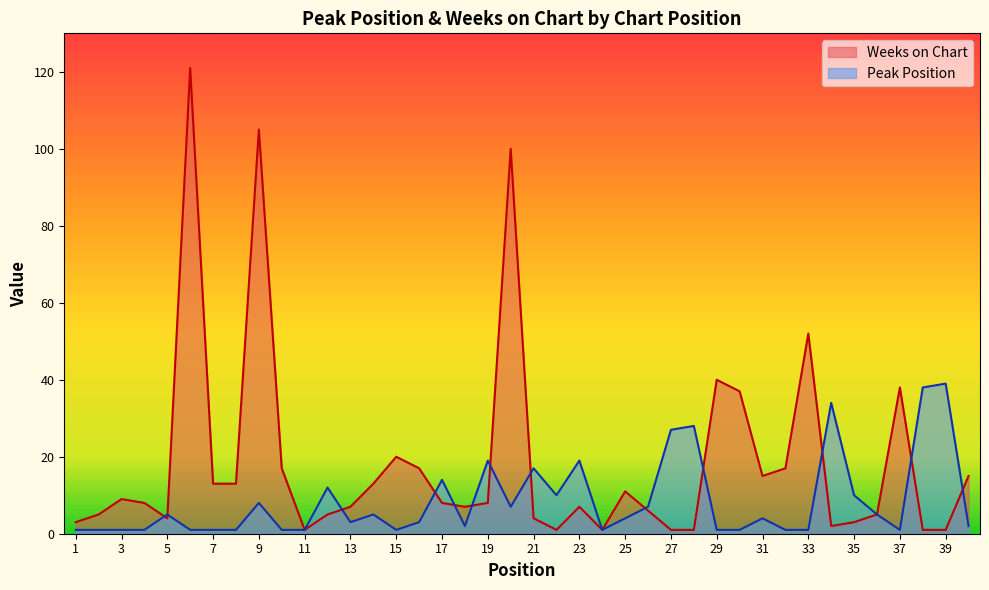

Which series has the largest total across all categories?

Weeks on Chart